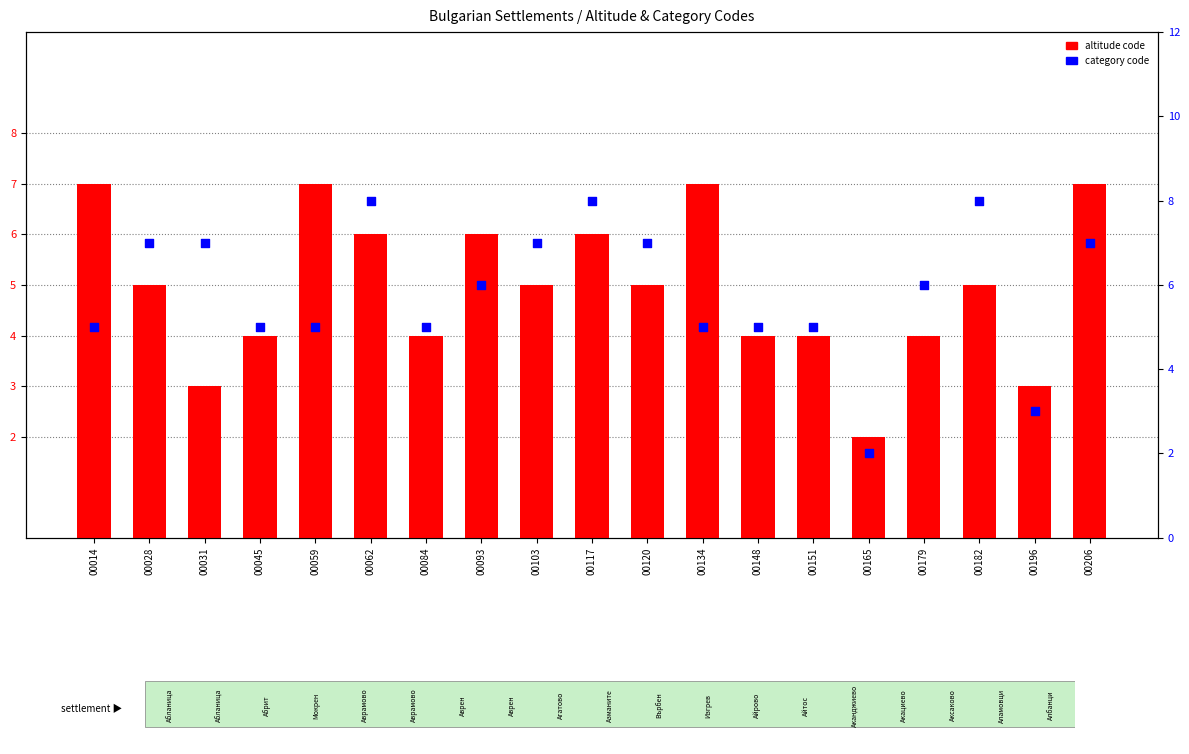

Which series reaches the maximum Y coordinate?

category code